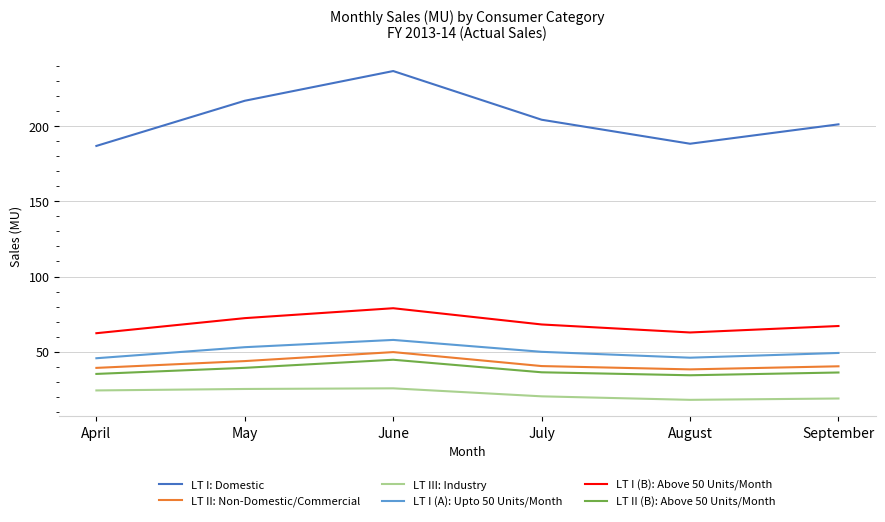

Is it true that LT III: Industry equals 20.4 at July?

True